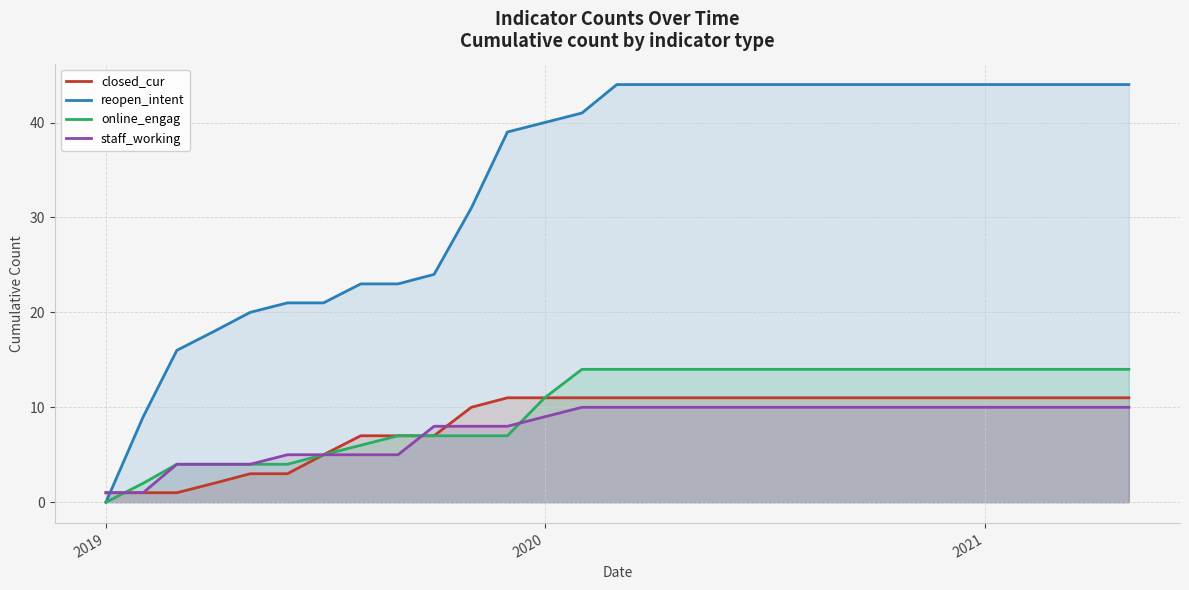

What is the greatest value displayed?

44